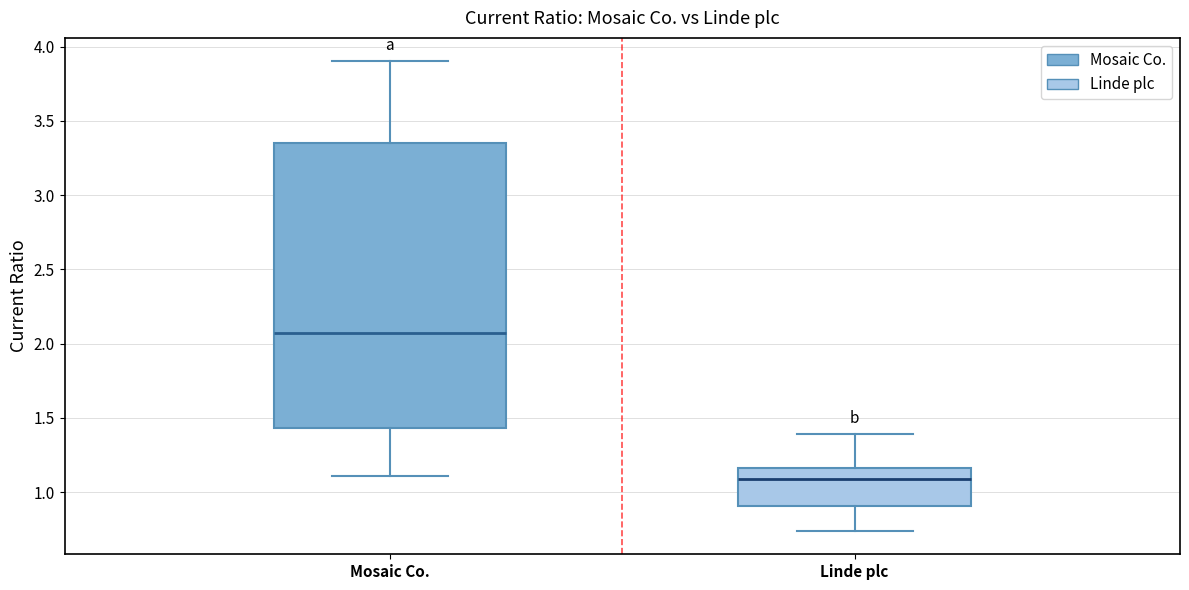

Reading left to right, transcribe this box plot: for each box, give where its median line is, the range the box spans, and where its two whiskers end, as read against the y-axis. The values are not printed on the chart, so give them approximately, as read against the axis.

Mosaic Co.: median 2.05, box 1.45 to 3.35, whiskers 1.10 to 3.90
Linde plc: median 1.10, box 0.90 to 1.15, whiskers 0.75 to 1.40